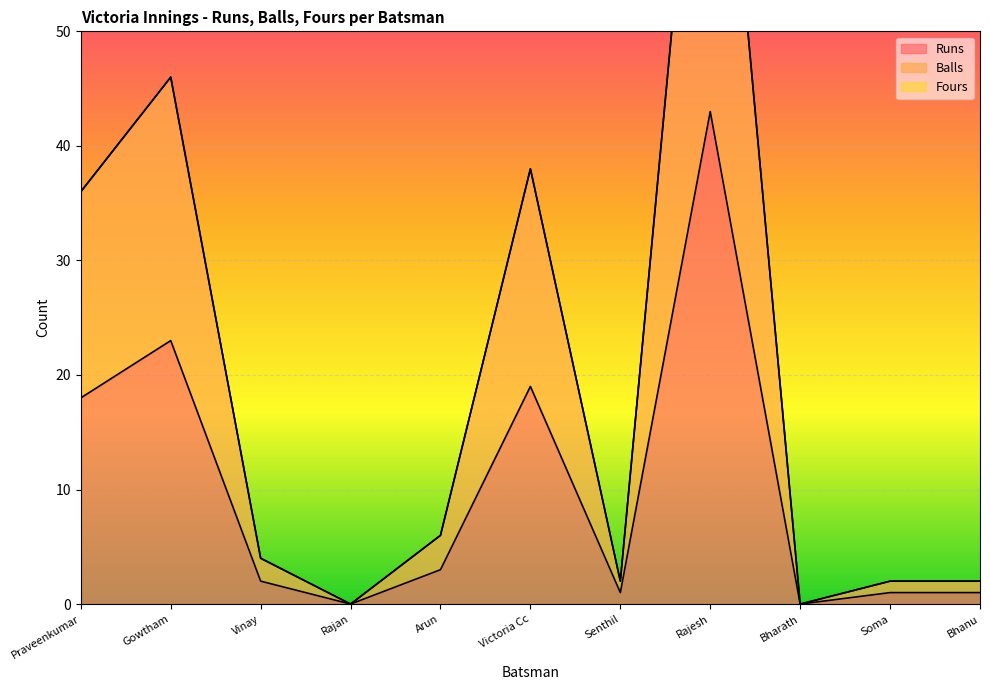

True or false: Runs and Balls cross at least once.

False